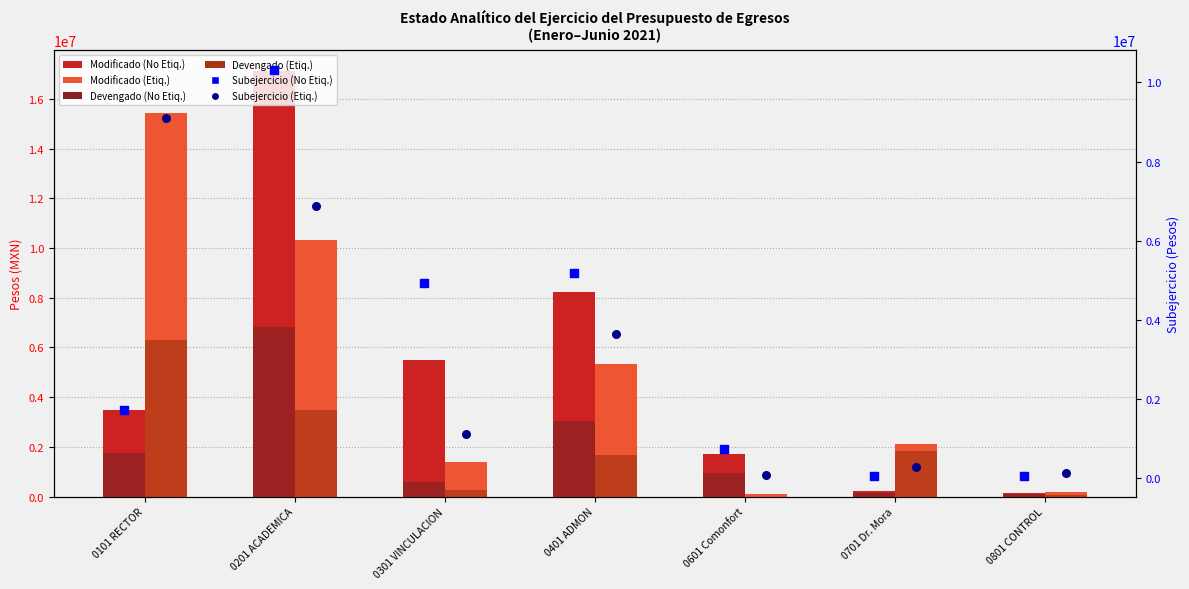

Which series has the largest Y range (max minus min)?

Modificado (No Etiq.)